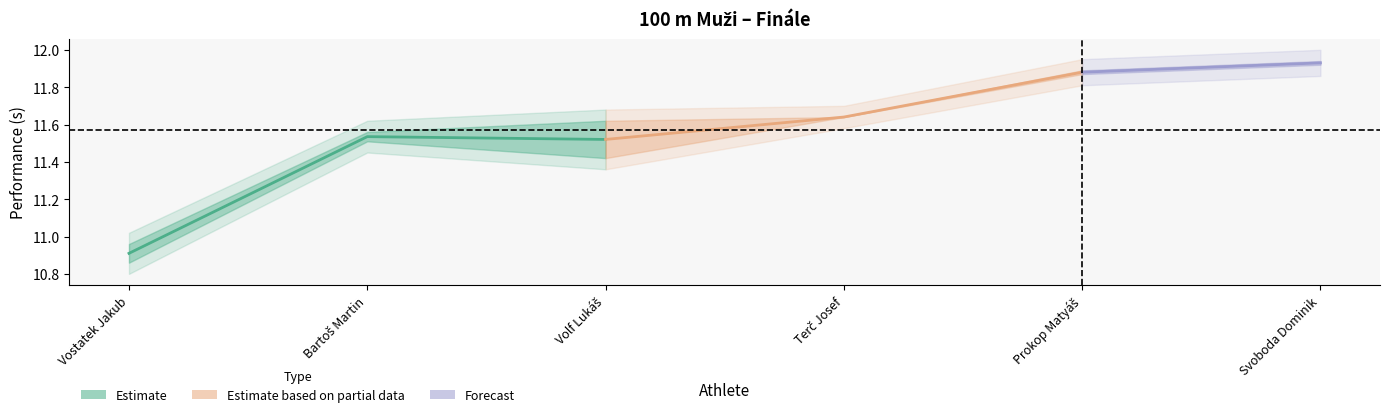

At which label does SB reach its minimum?

Vostatek Jakub